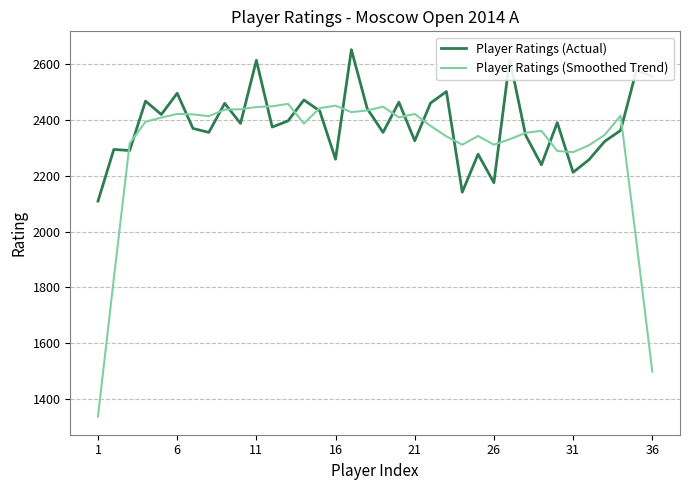

What is the sum of all Player Ratings (Smoothed Trend) values?

83014.2